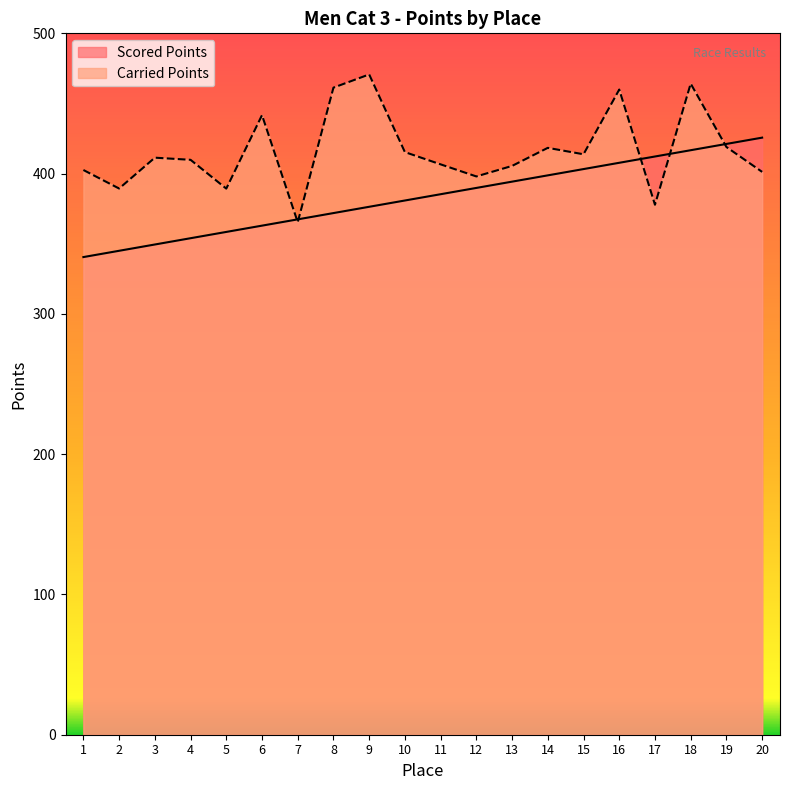

Reading left to right, what are all the values shown in this chart?

Scored Points: 340.5	345.0	349.5	353.9	358.4	362.9	367.4	371.9	376.3	380.8	385.3	389.8	394.3	398.8	403.2	407.7	412.2	416.7	421.2	425.6
Carried Points: 402.6	389.4	411.4	409.8	389.3	441.7	365.4	461.3	470.7	415.3	406.6	398.0	405.5	418.4	413.8	459.9	377.8	464.1	419.0	401.2